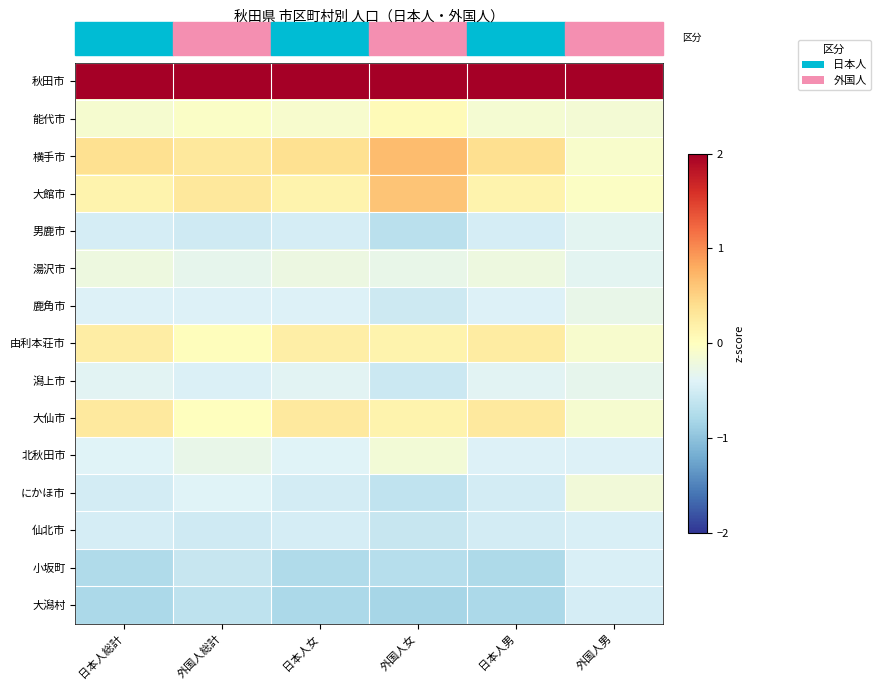

At 日本人男, list the series in order from largest to smallest.

秋田市, 横手市, 大仙市, 由利本荘市, 大館市, 能代市, 湯沢市, 潟上市, 北秋田市, 鹿角市, 男鹿市, 仙北市, にかほ市, 小坂町, 大潟村